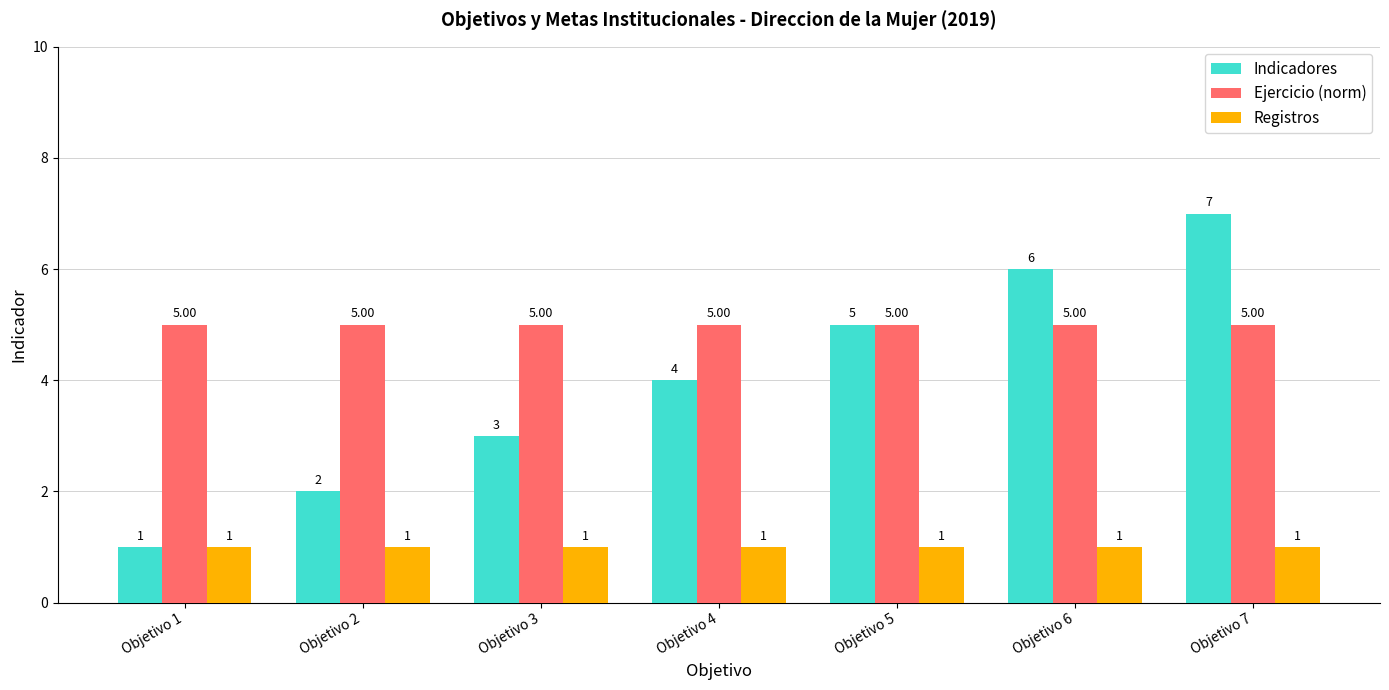

List the series in order of their overall mean, highest first.

Ejercicio (norm), Indicadores, Registros